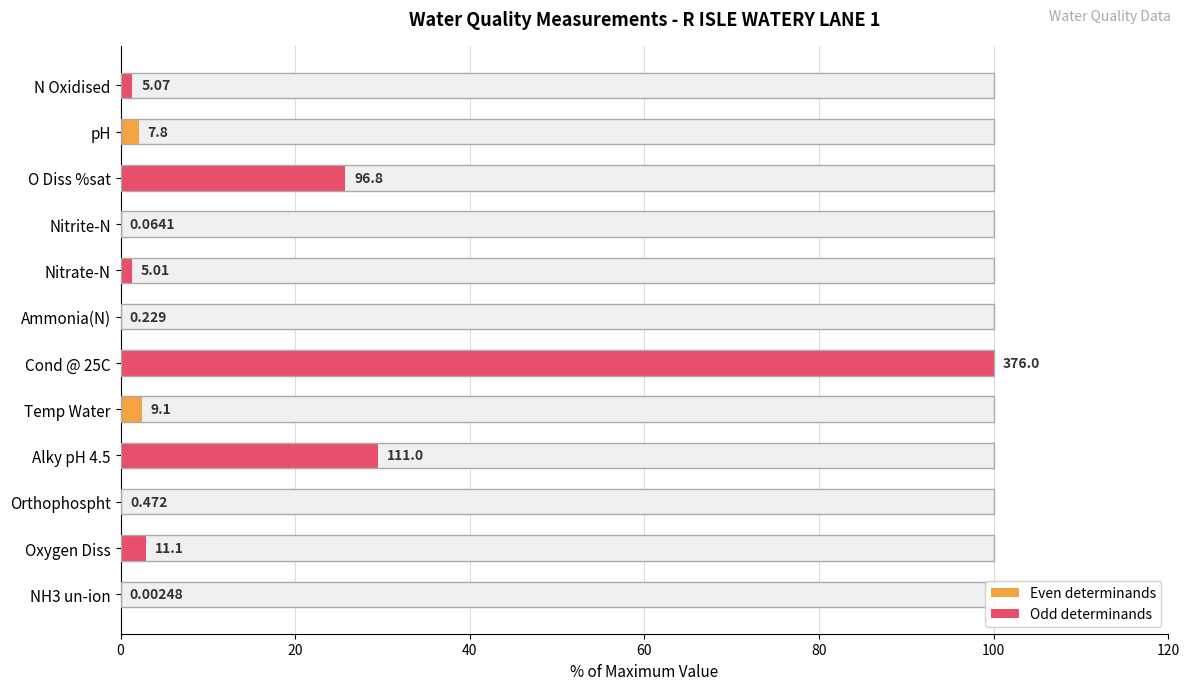

True or false: the data shows 1.3 at Nitrate-N.

True